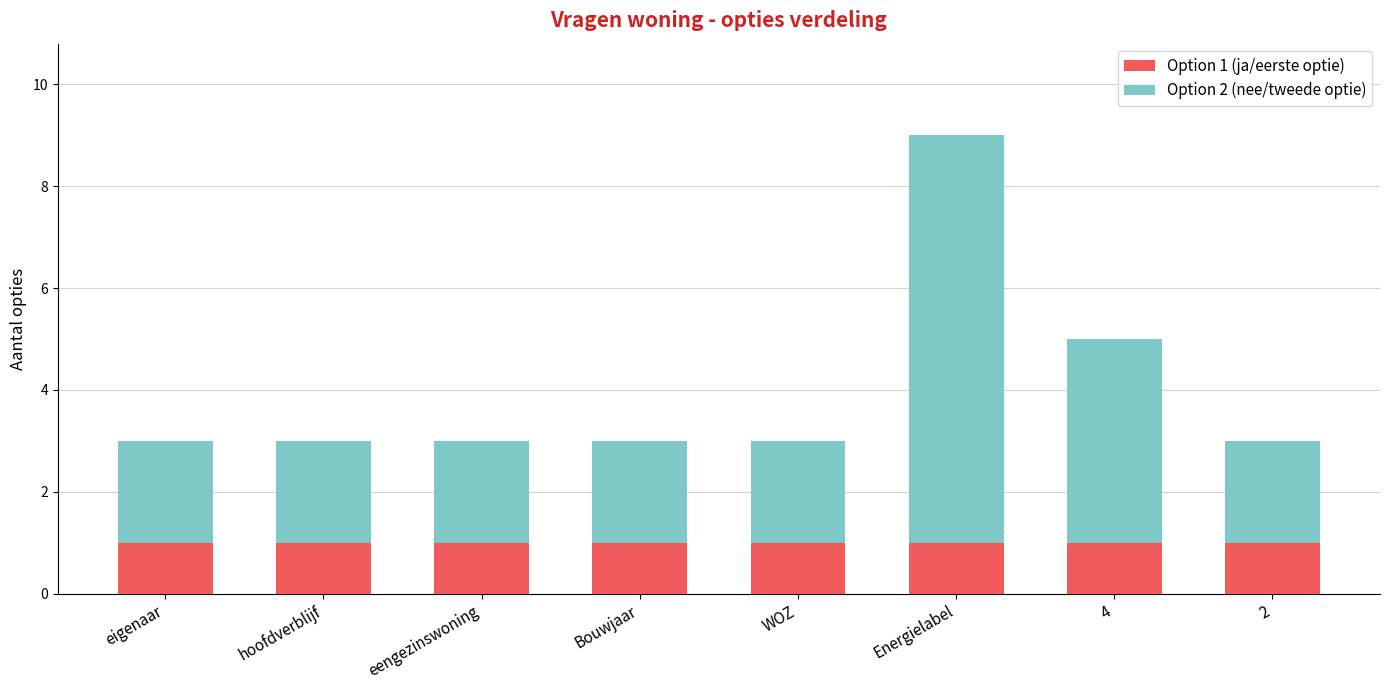

Is it true that Option 1 (ja/eerste optie) equals 1 at Energielabel?

True